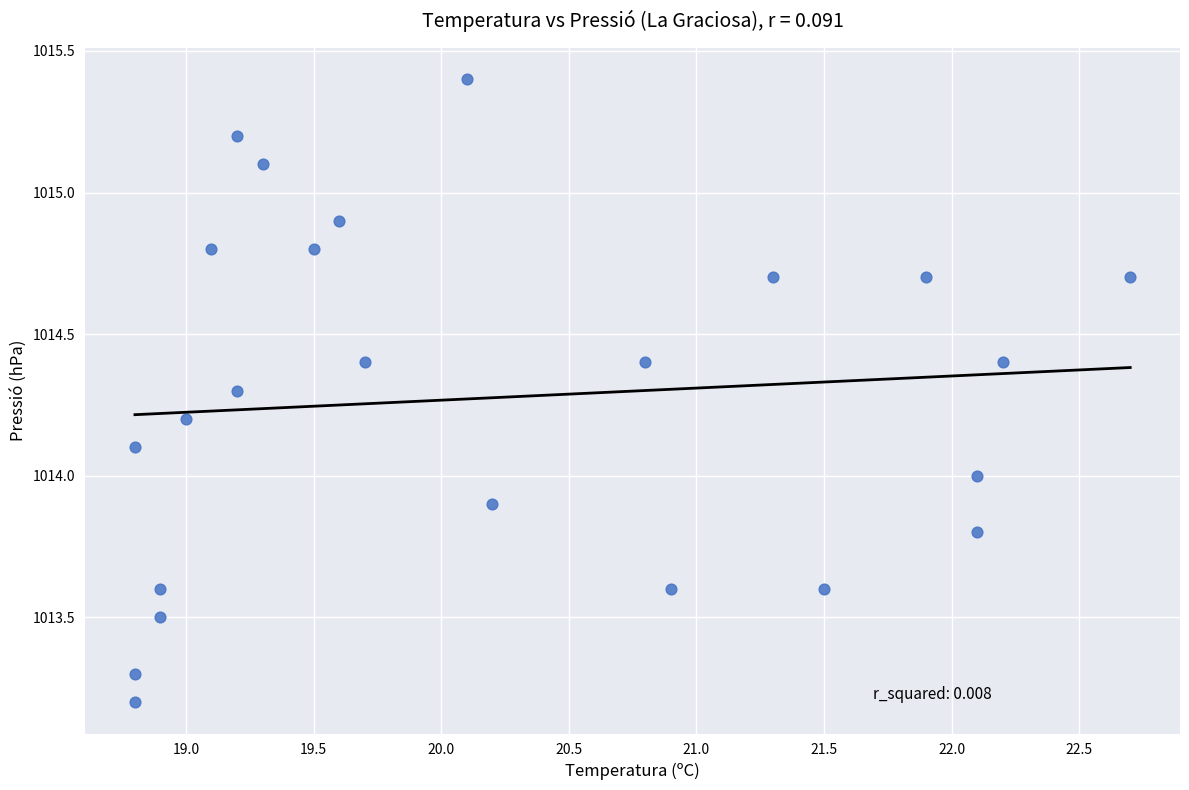

What is the range of Y values (max minus min)?

2.2